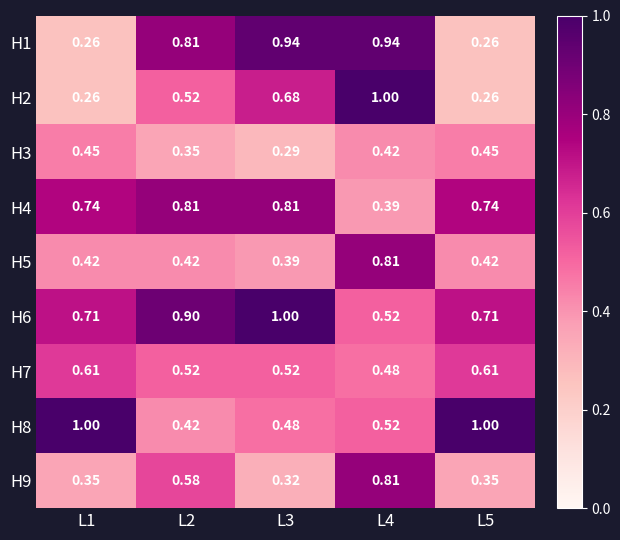

Is the value of H4 at L4 greater than the value of H7 at L3?

No